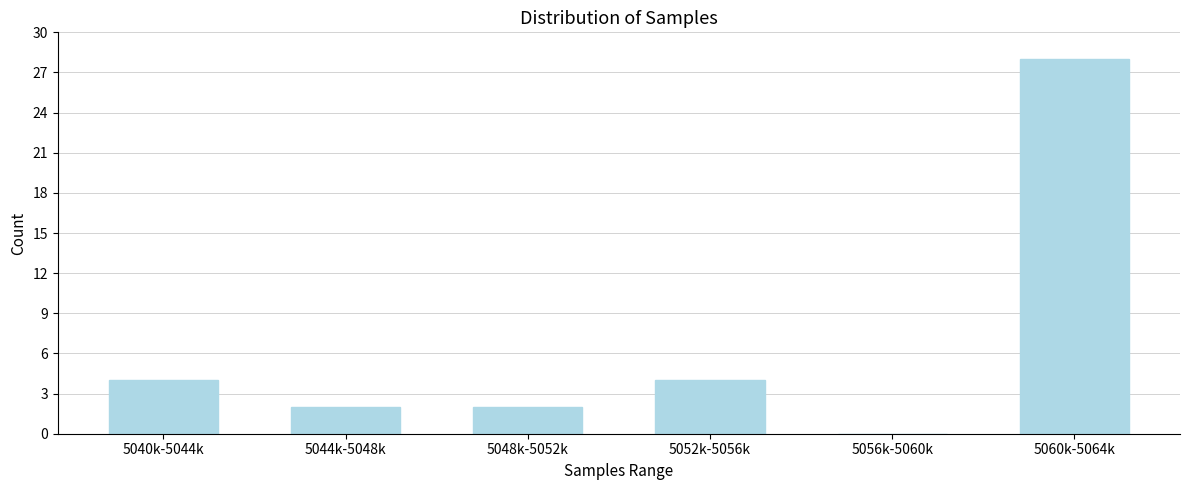

Reading left to right, transcribe all the data shown in this chart.

5040k-5044k=4	5044k-5048k=2	5048k-5052k=2	5052k-5056k=4	5056k-5060k=0	5060k-5064k=28